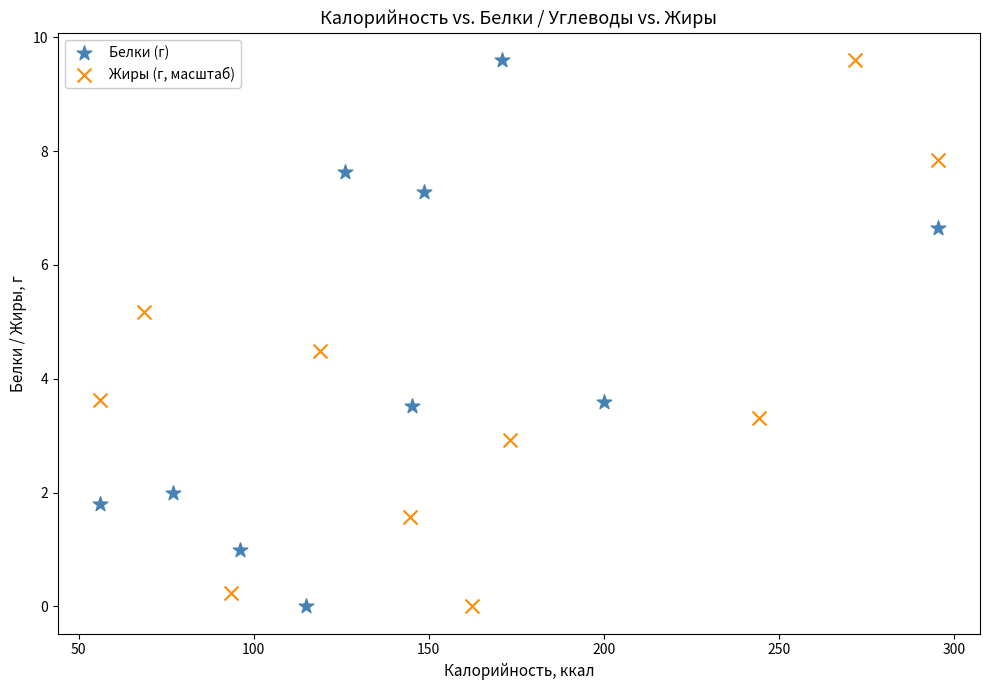

What are all the series names shown in the legend?

Белки (г), Жиры (г, масштаб)